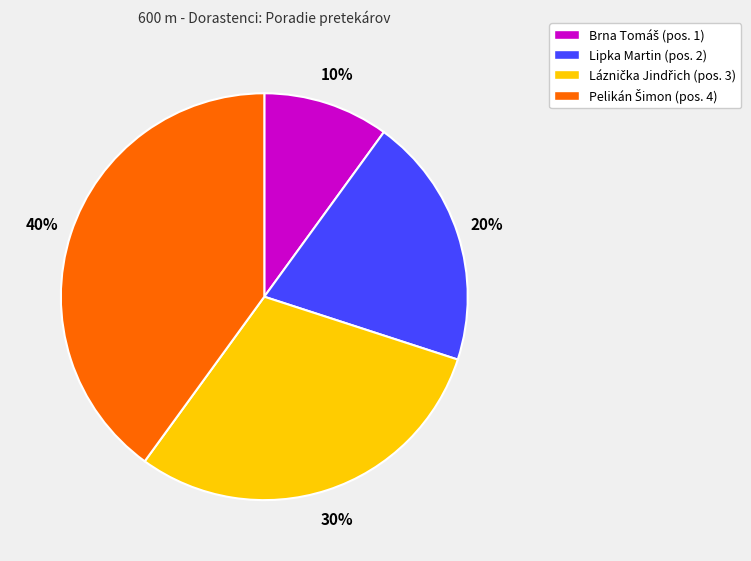

Is it true that Lipka Martin (pos. 2) is 9% of the pie?

False